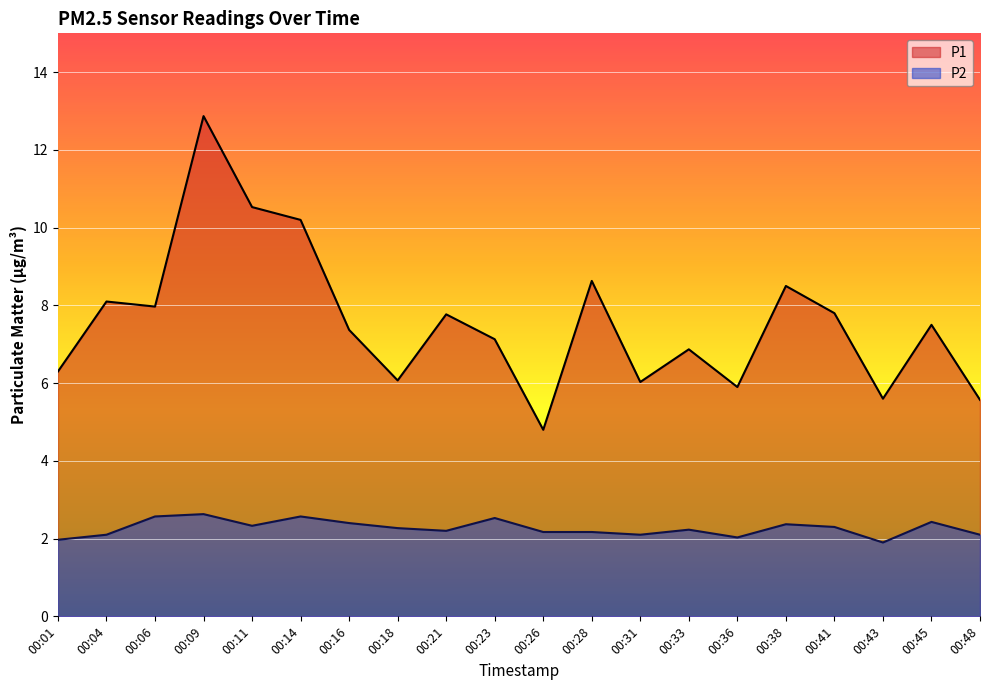

What is the difference between the maximum and minimum values in the P2 series?

0.7